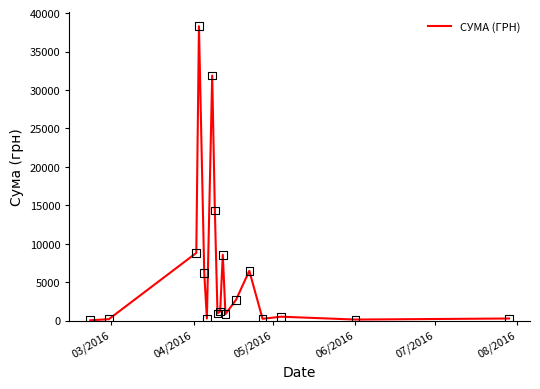

What is the difference between the maximum and minimum values?

38264.5